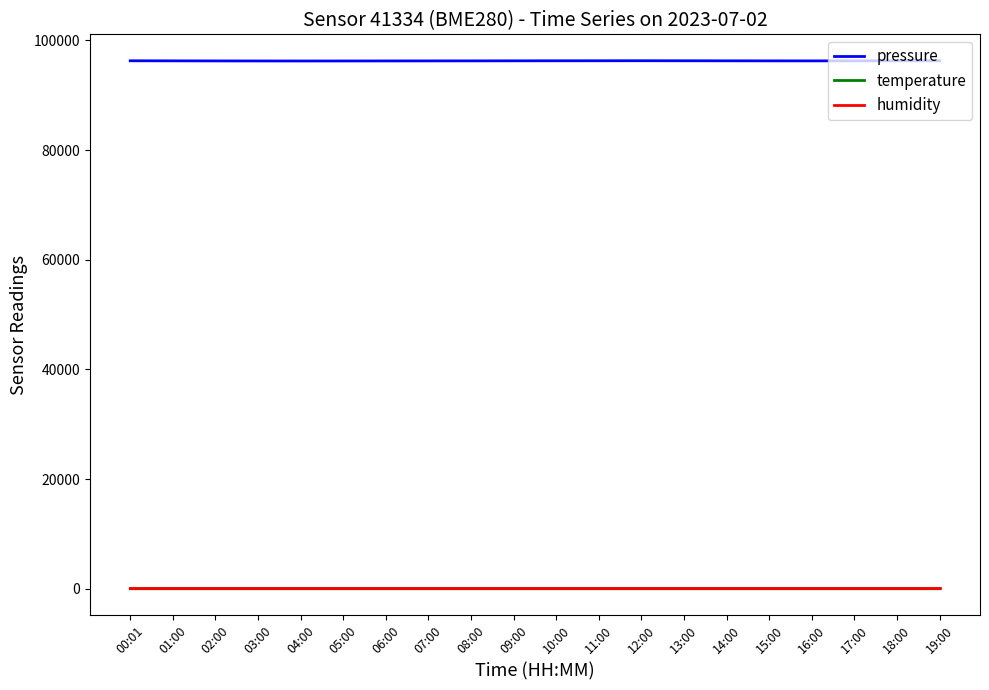

How many lines are shown in the chart?

3